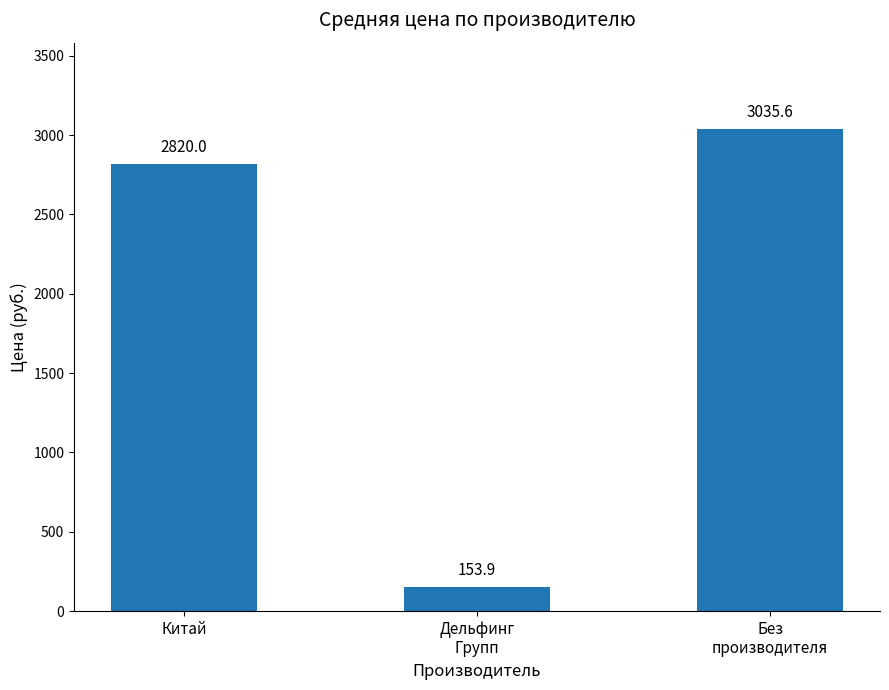

Where is the data nearest to the value 1594?

Китай